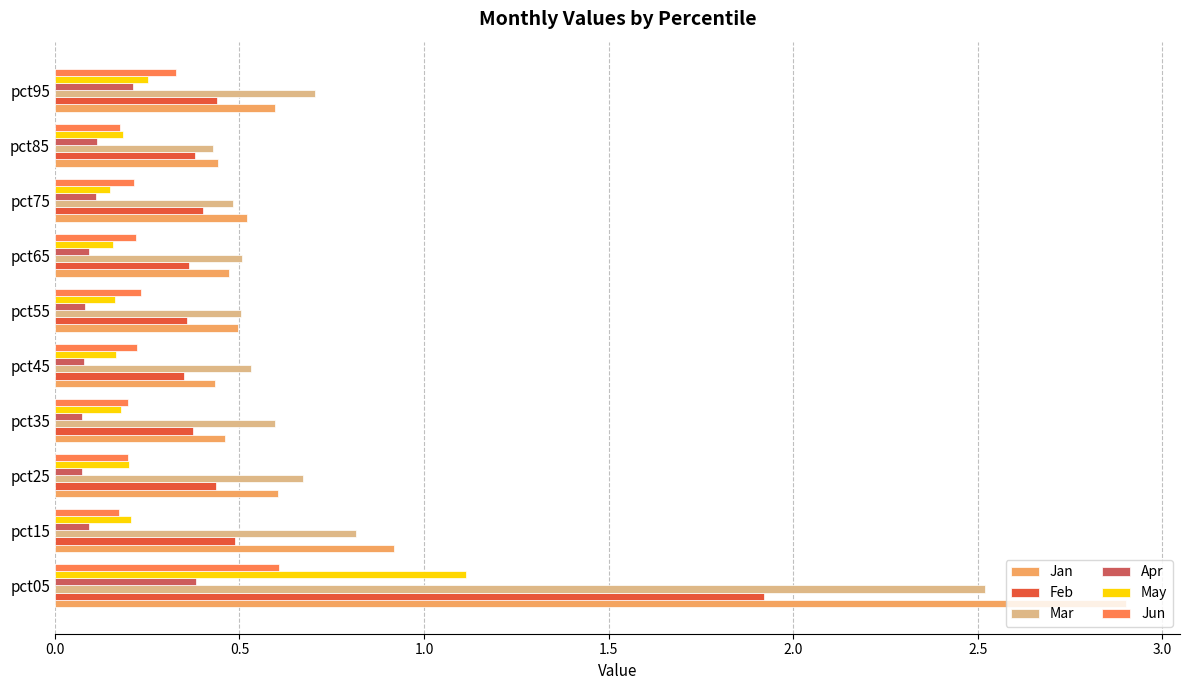

The value of Jan at pct25 is 0.9. True or false?

False